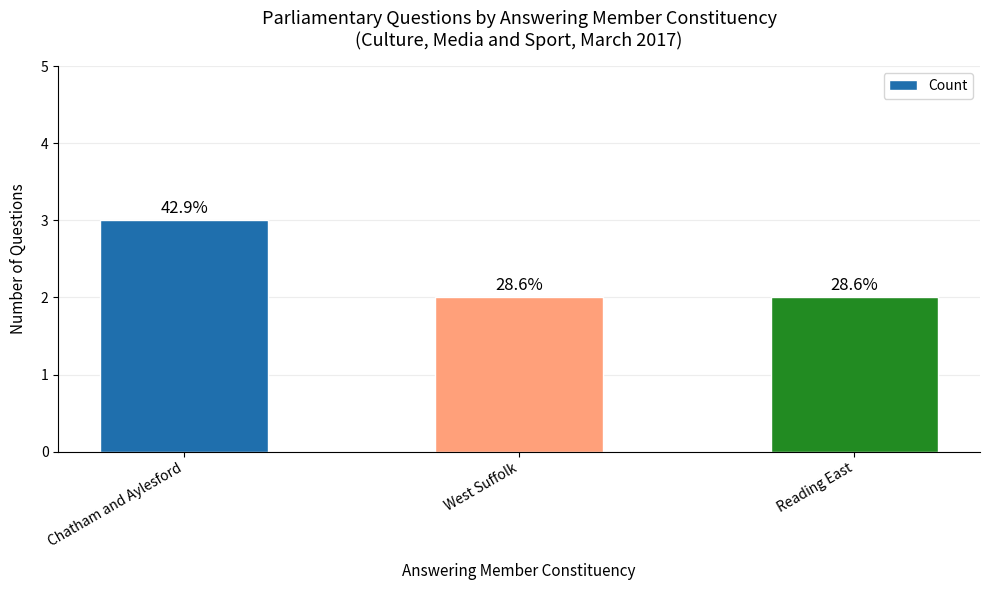

Are the bars horizontal?

No